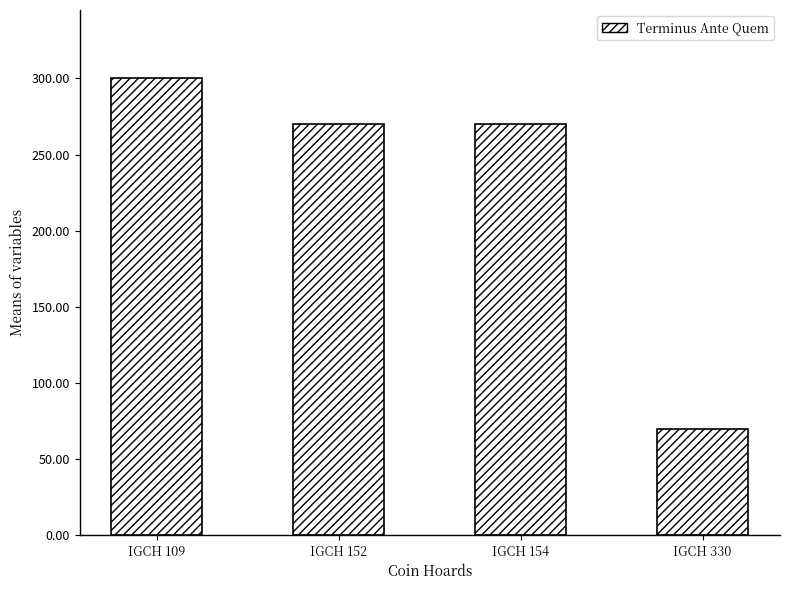

Are the bars grouped side by side (vs. stacked)?

No